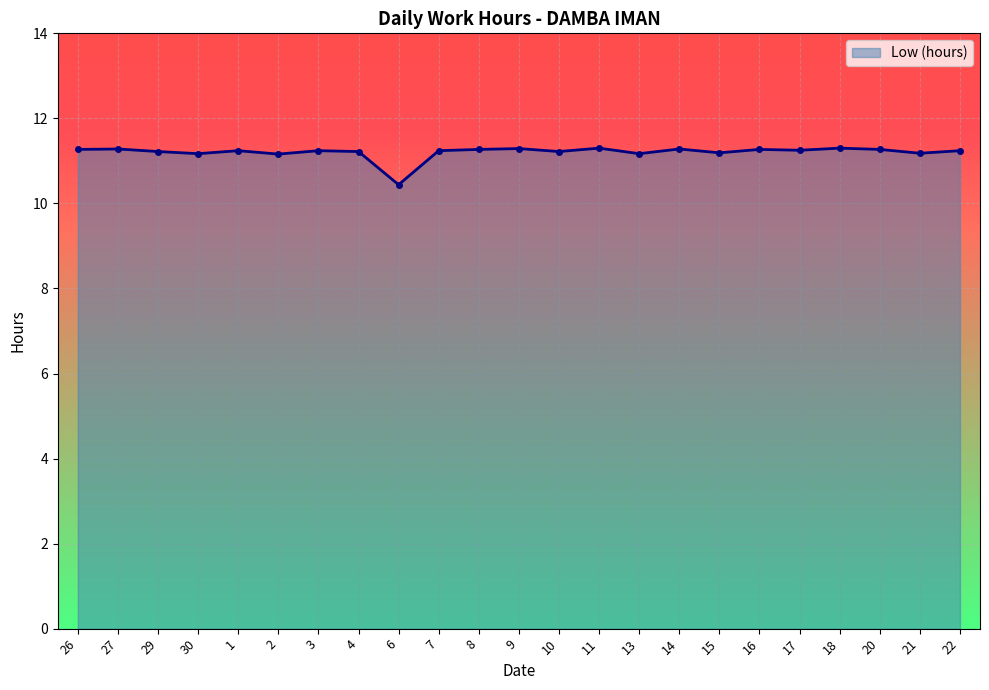

What is the label of the 5th point from the left?

1